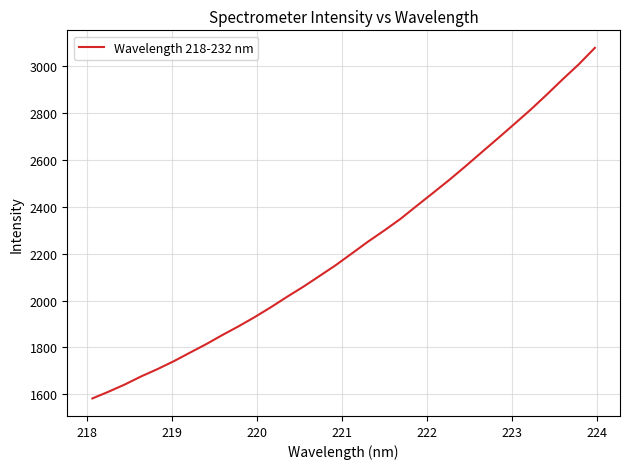

What is the difference between the maximum and minimum values?

1495.1